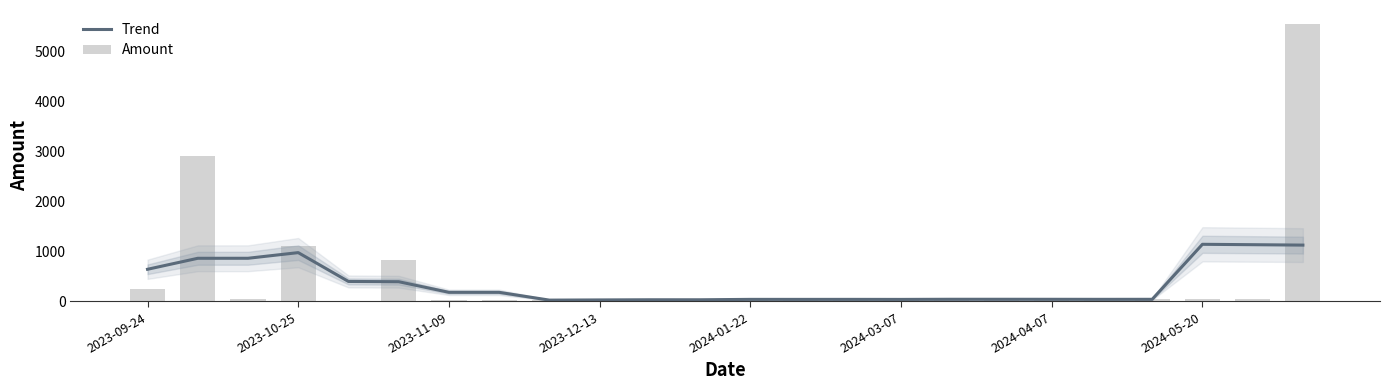

At which category is the sum across all series the highest?

23